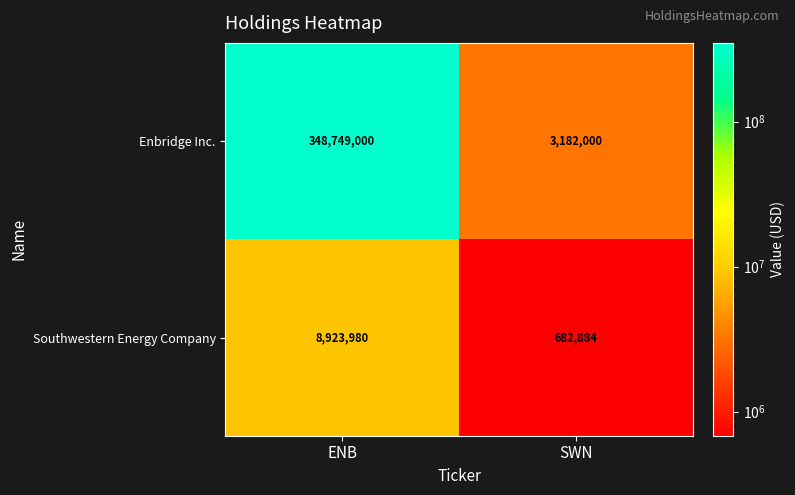

What is the approximate value of Enbridge Inc. at SWN, to the nearest 50?

3182000